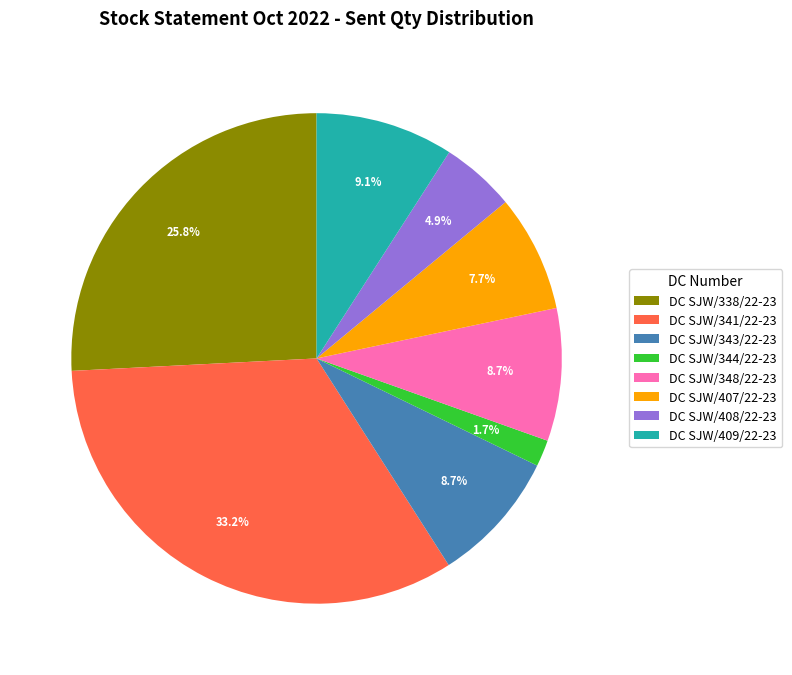

Which category has the smallest portion of the pie?

DC SJW/344/22-23